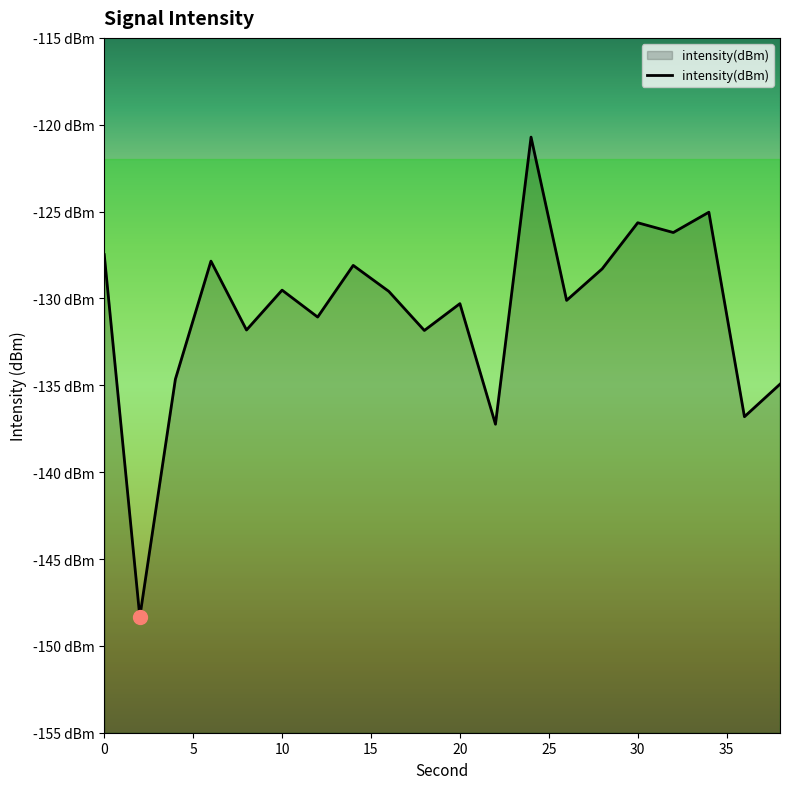

Does the chart display data point markers on the line(s)?

No